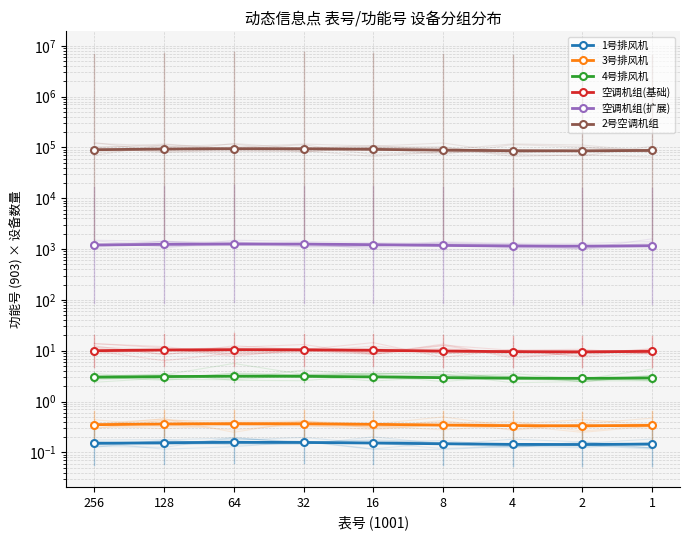

How many interior local valleys does the 空调机组(基础) series have?

1